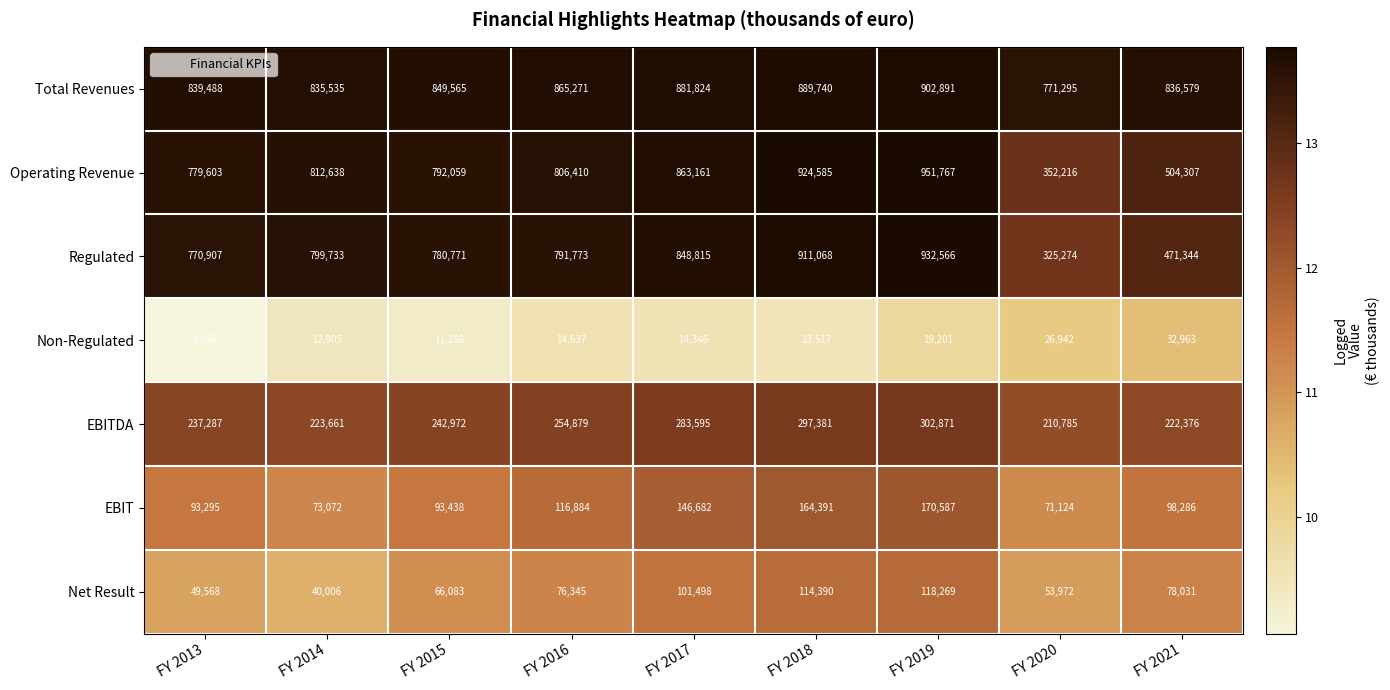

Read the EBIT value at FY 2020, to the nearest 10.

71120